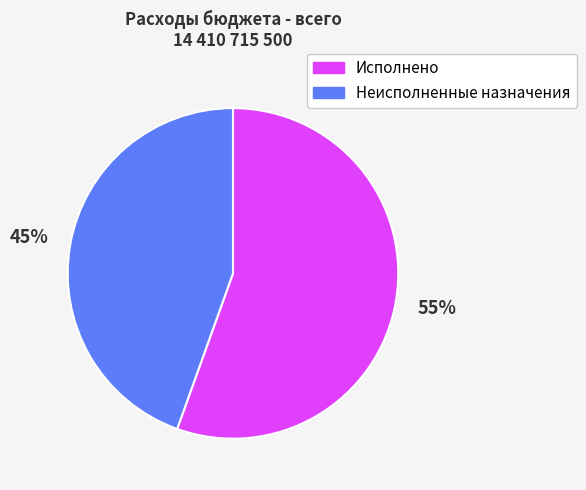

Which slice represents more than half of the pie?

Исполнено